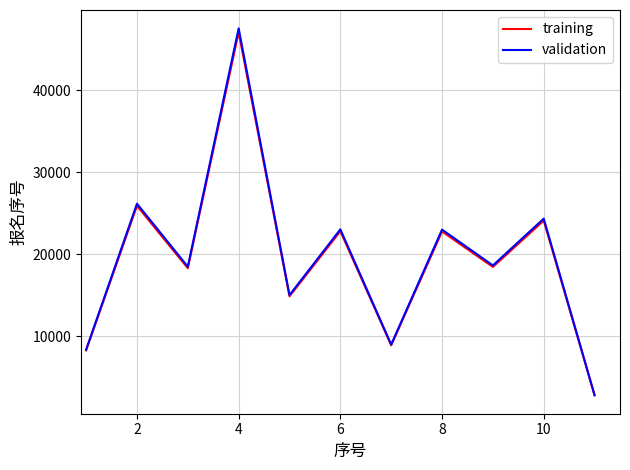

Which series has the largest range (max minus min)?

validation